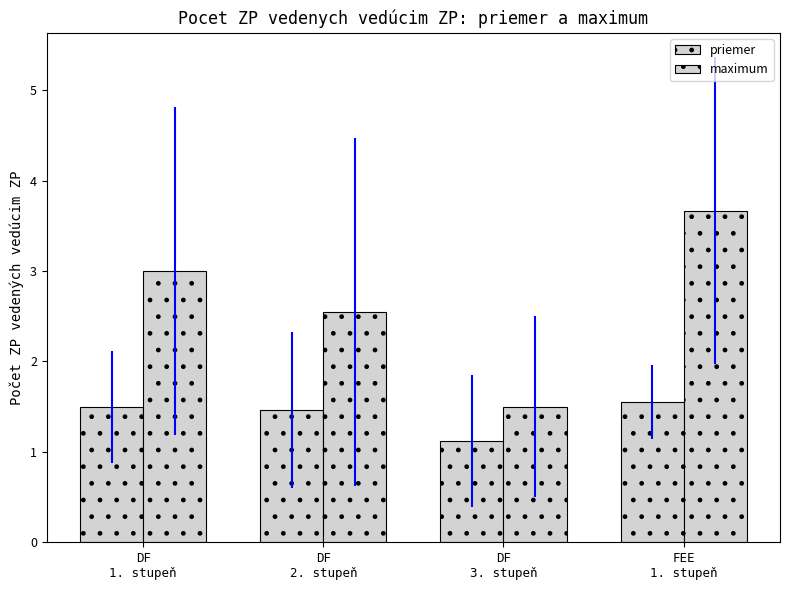

What is the value of the maximum bar at the 3rd from the left?

1.5